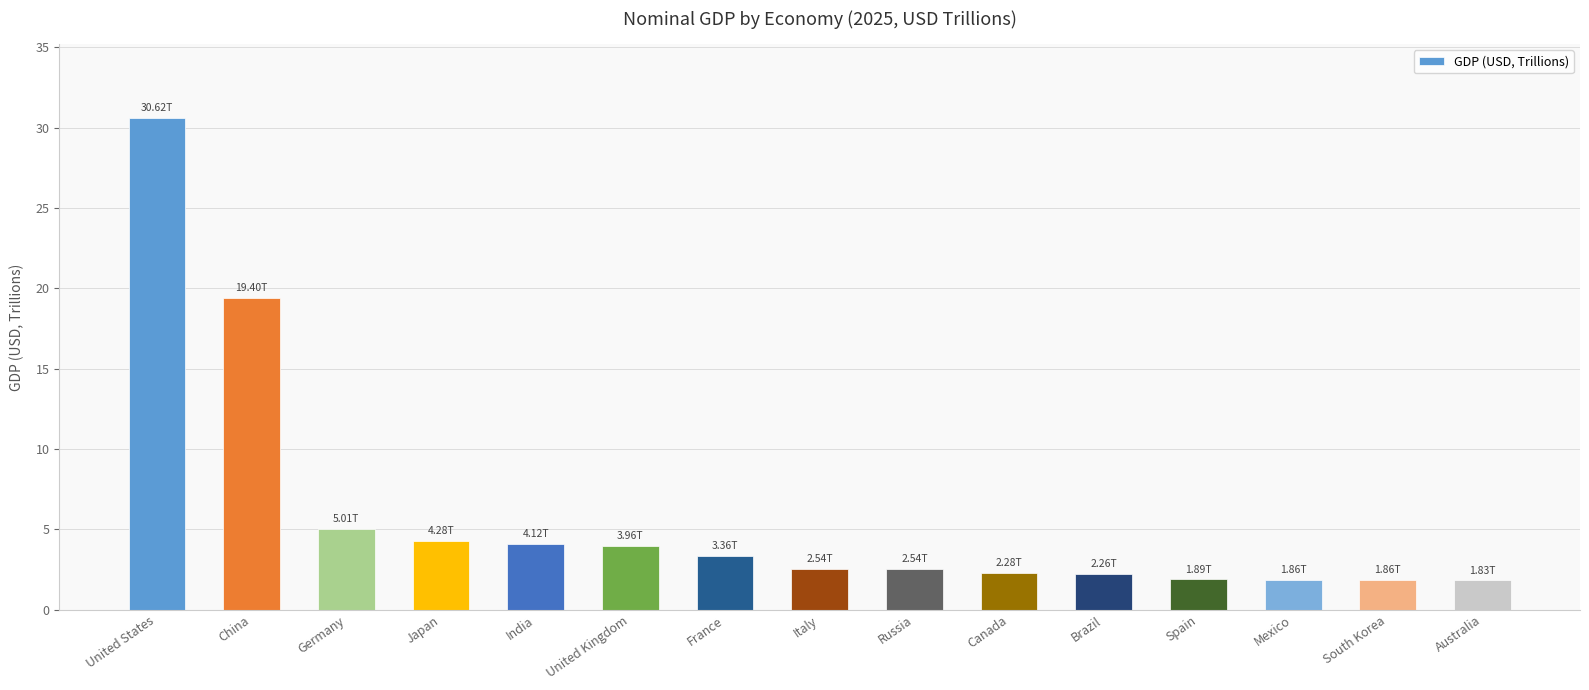

At which label does the data first exceed 2?

United States